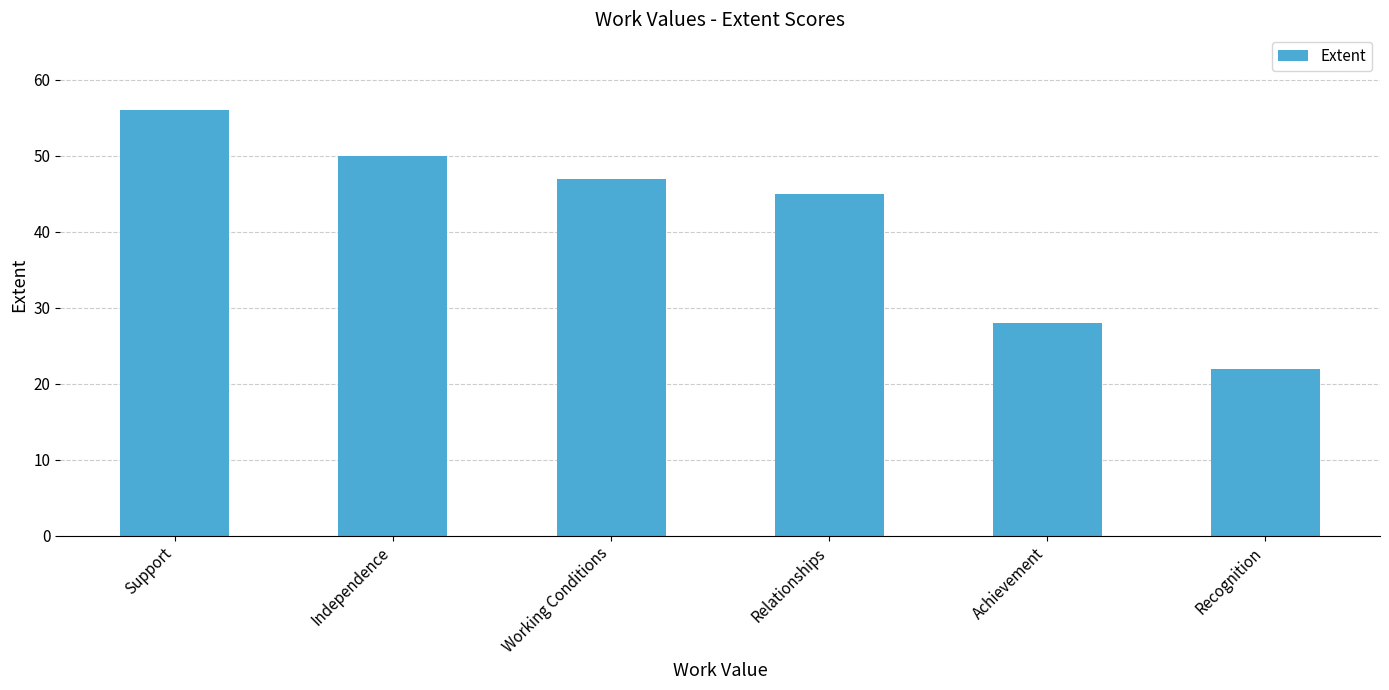

List the labels in order of value, smallest first.

Recognition, Achievement, Relationships, Working Conditions, Independence, Support